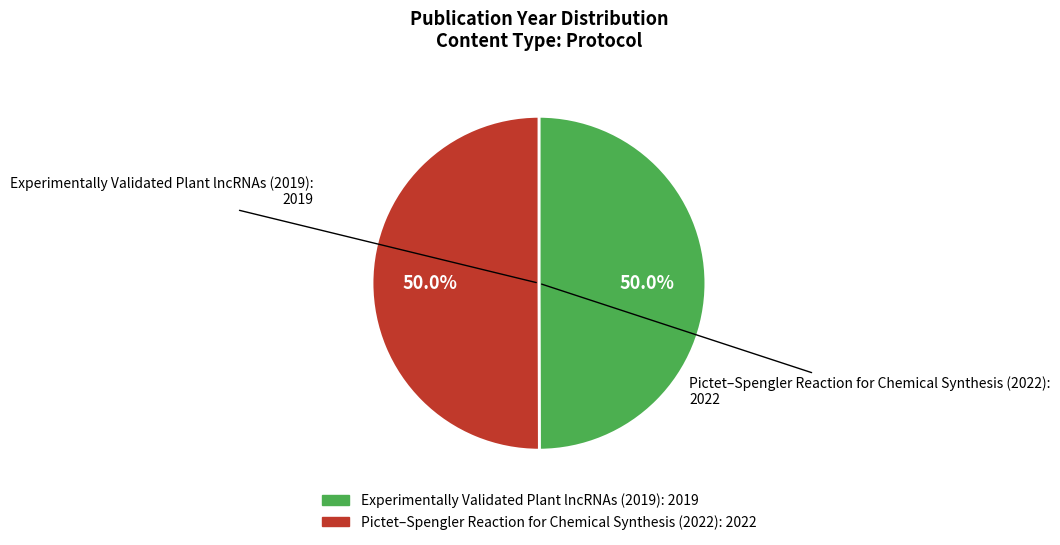

To the nearest percent, what percentage of the pie is Pictet–Spengler Reaction for Chemical Synthesis (2022)?

50%